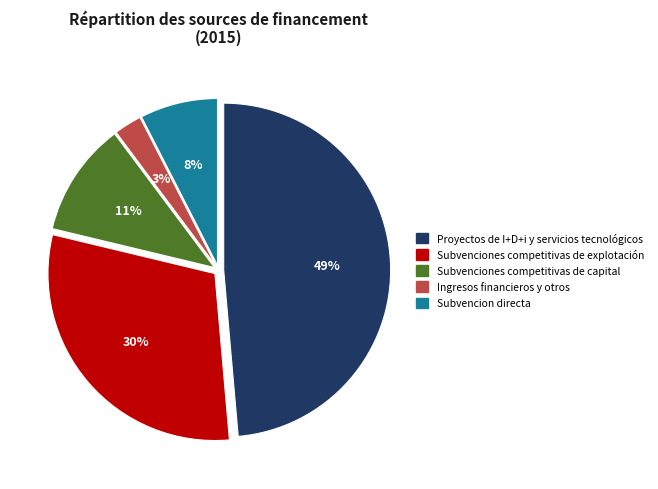

Approximately how many times larger is the value at Subvencion directa compared to Proyectos de I+D+i y servicios tecnológicos?

0.2